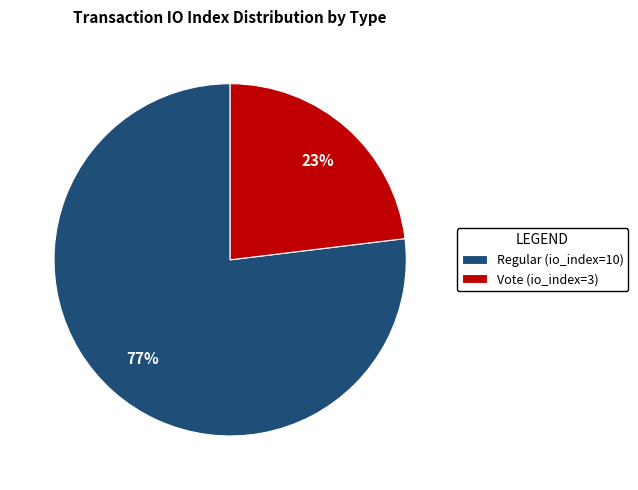

Approximately how many times larger is the value at Vote (io_index=3) compared to Regular (io_index=10)?

0.3